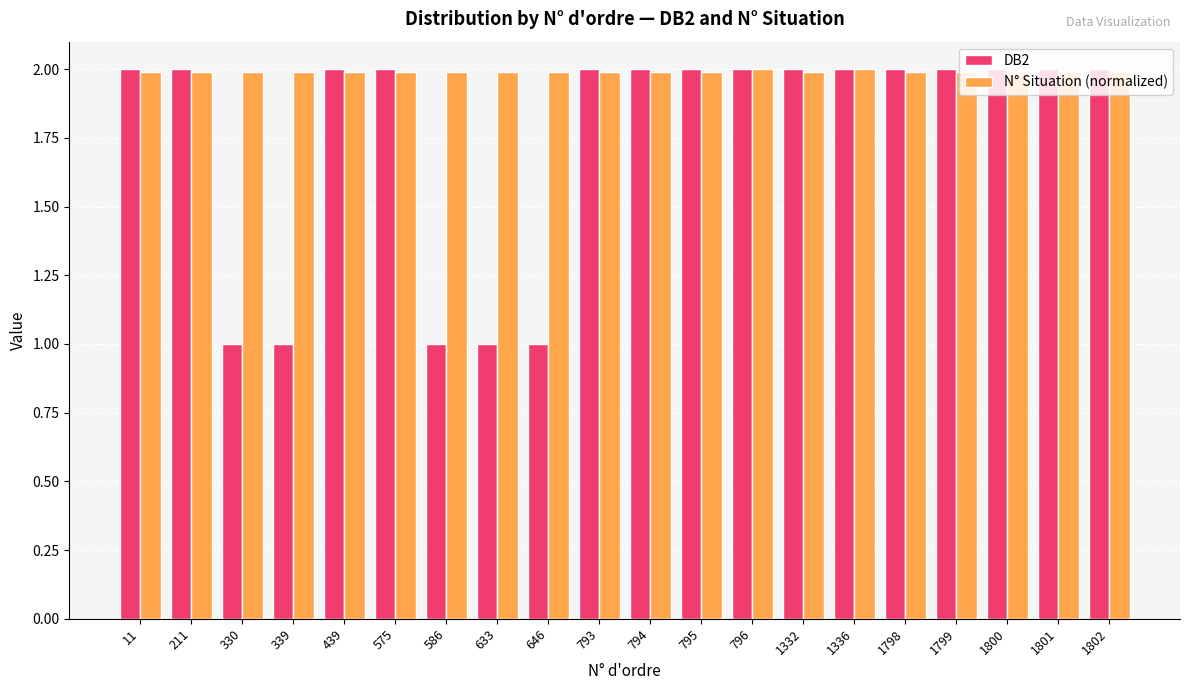

Reading right to left, list all the values displayed in this chart.

DB2: 2.0	2.0	2.0	2.0	2.0	2.0	2.0	2.0	2.0	2.0	2.0	1.0	1.0	1.0	2.0	2.0	1.0	1.0	2.0	2.0
N° Situation (normalized): 2.0	2.0	2.0	2.0	2.0	2.0	2.0	2.0	2.0	2.0	2.0	2.0	2.0	2.0	2.0	2.0	2.0	2.0	2.0	2.0